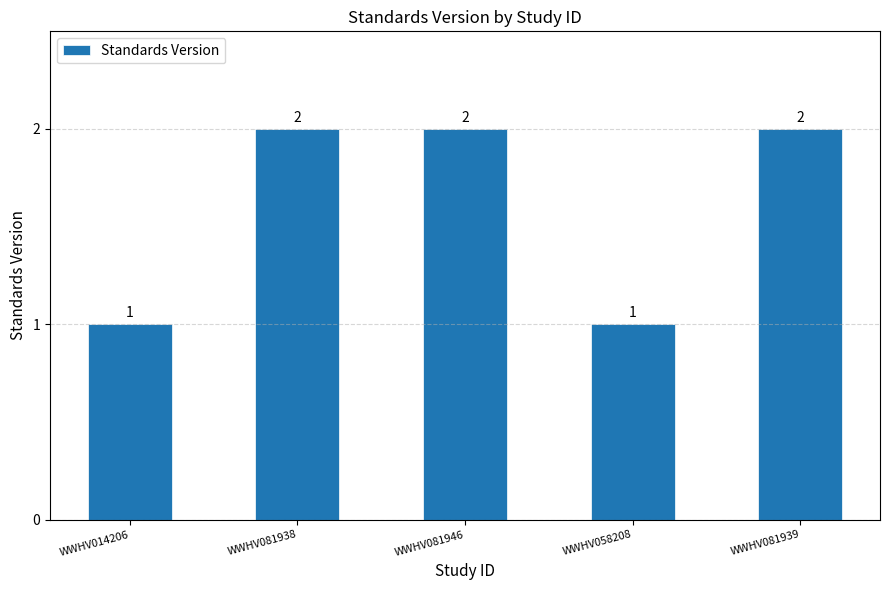

What is the label of the 1st bar from the right?

WWHV081939